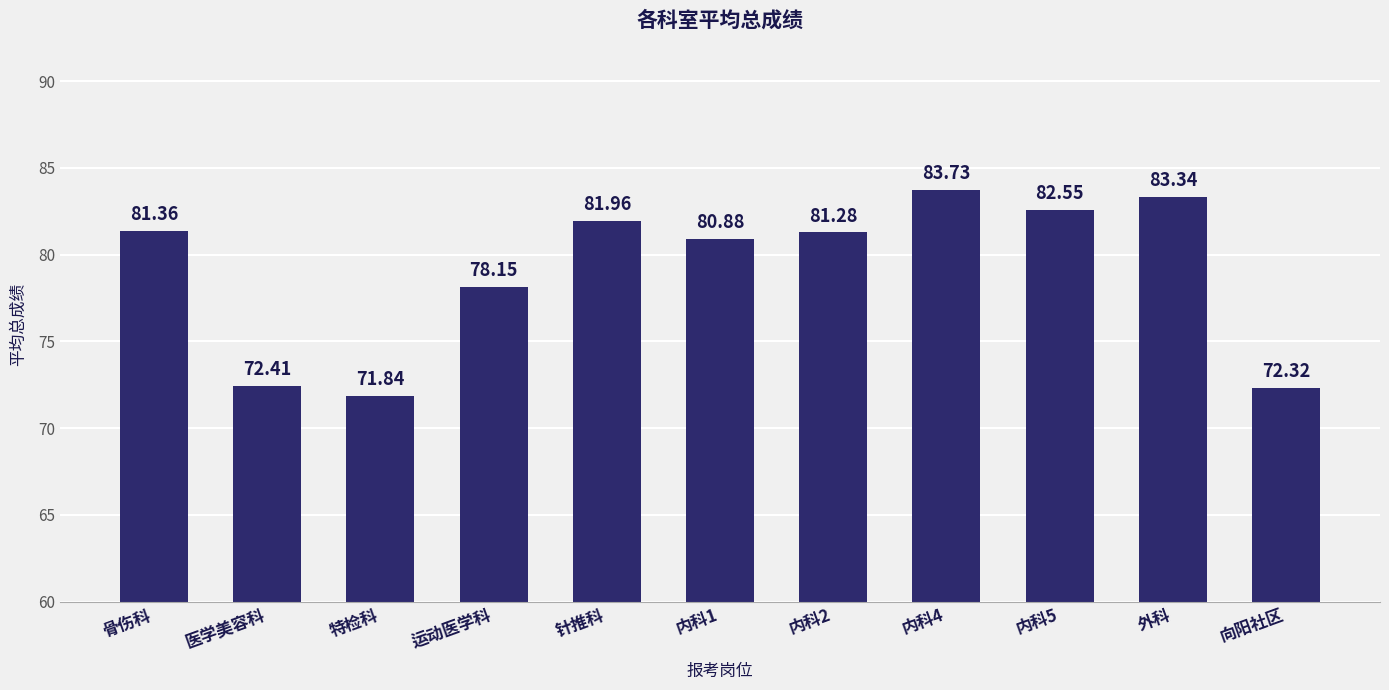

What is the sum of all values?

869.8